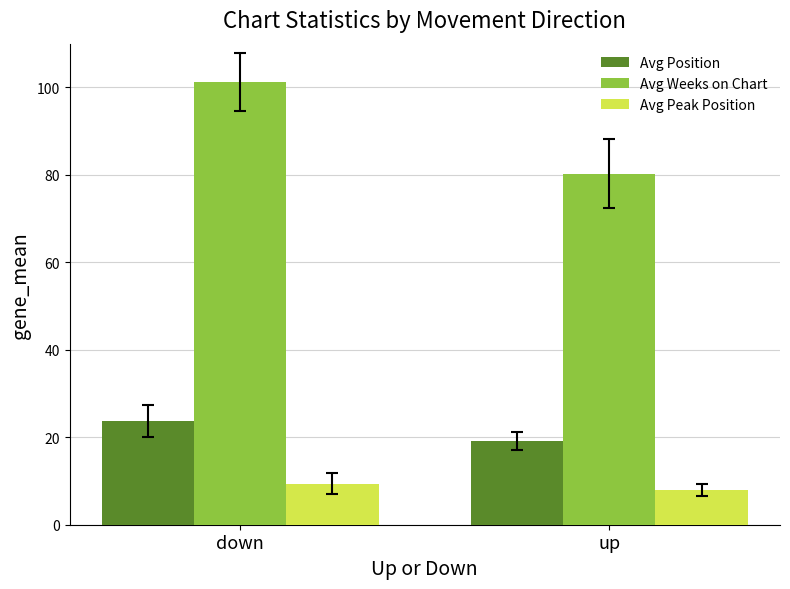

At how many categories does at least one series exceed 55?

2